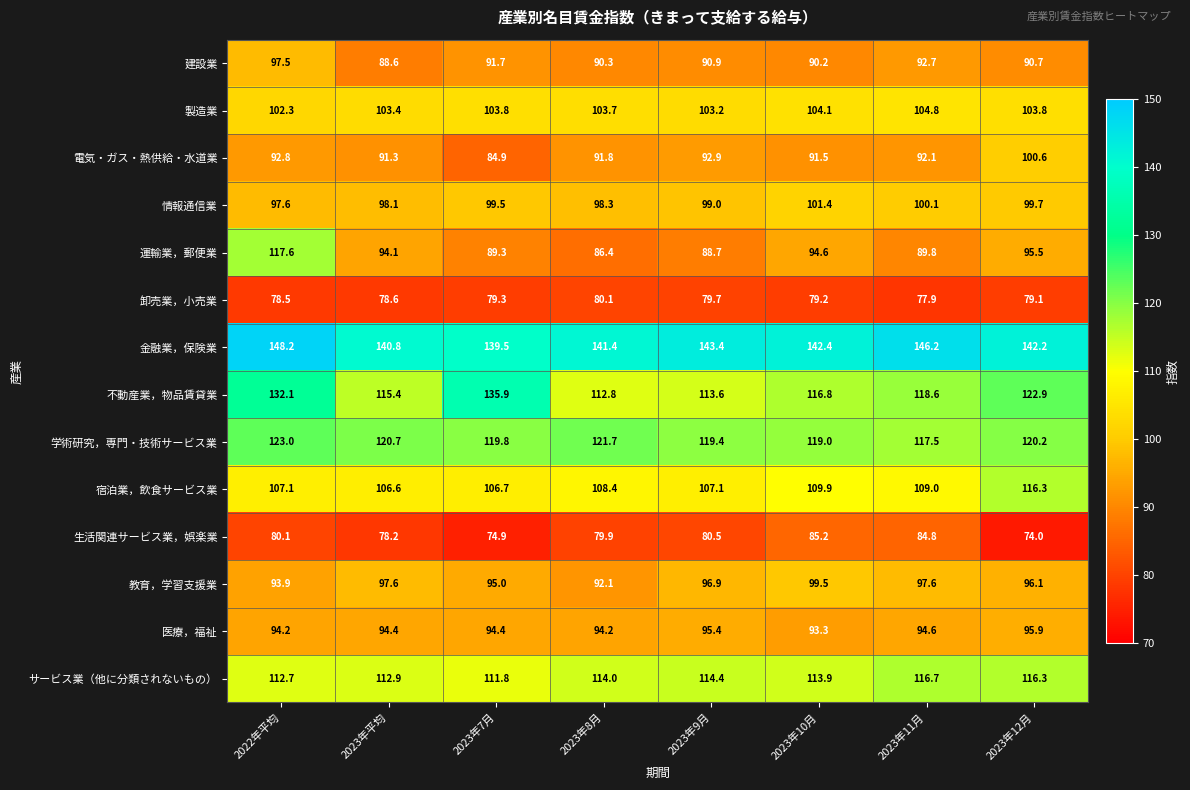

Which series changed the most between 2022年平均 and 2023年11月?

運輸業，郵便業